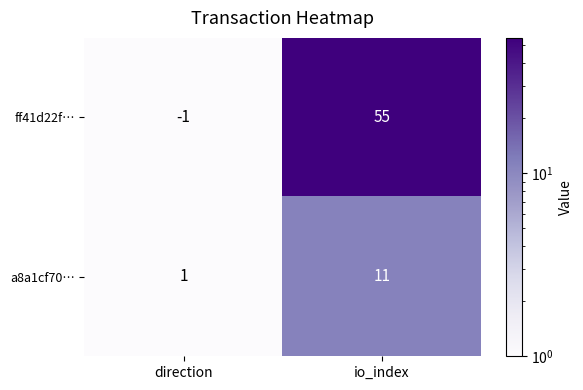

At which category is the sum across all series the highest?

io_index